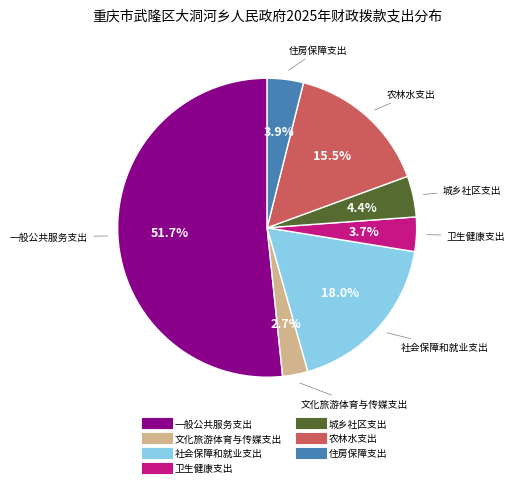

What is the majority slice?

一般公共服务支出